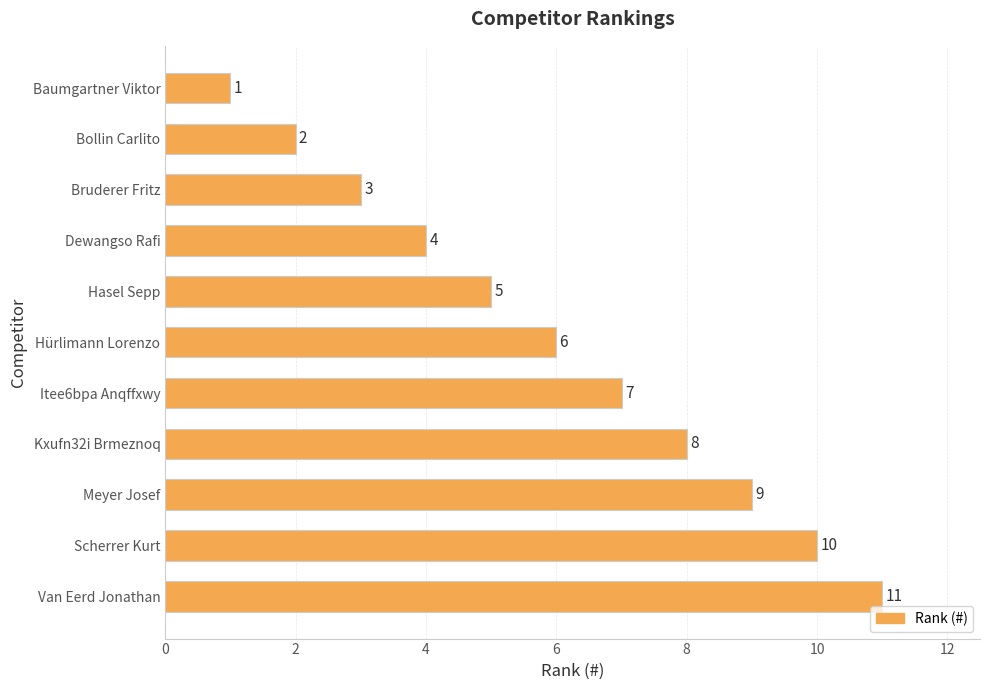

What is the sum of all values?

66